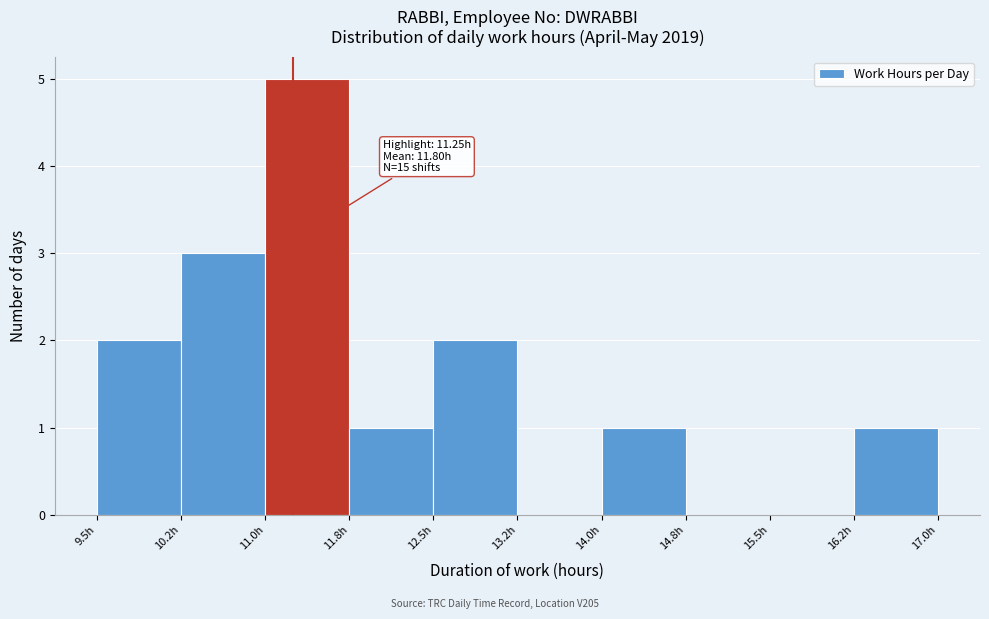

Which range on the x-axis has the tallest bar?

11.00 to 11.75